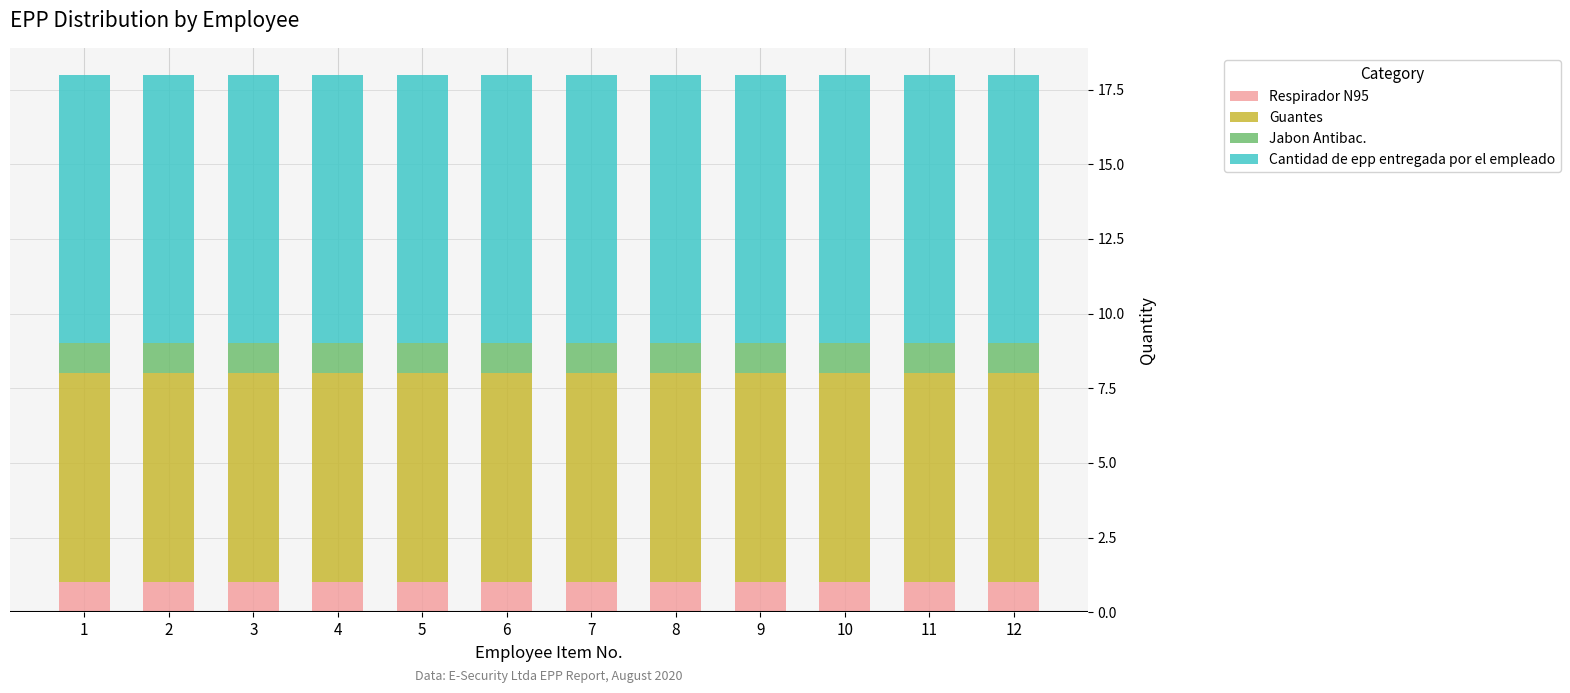

How many bars are there in total?

12